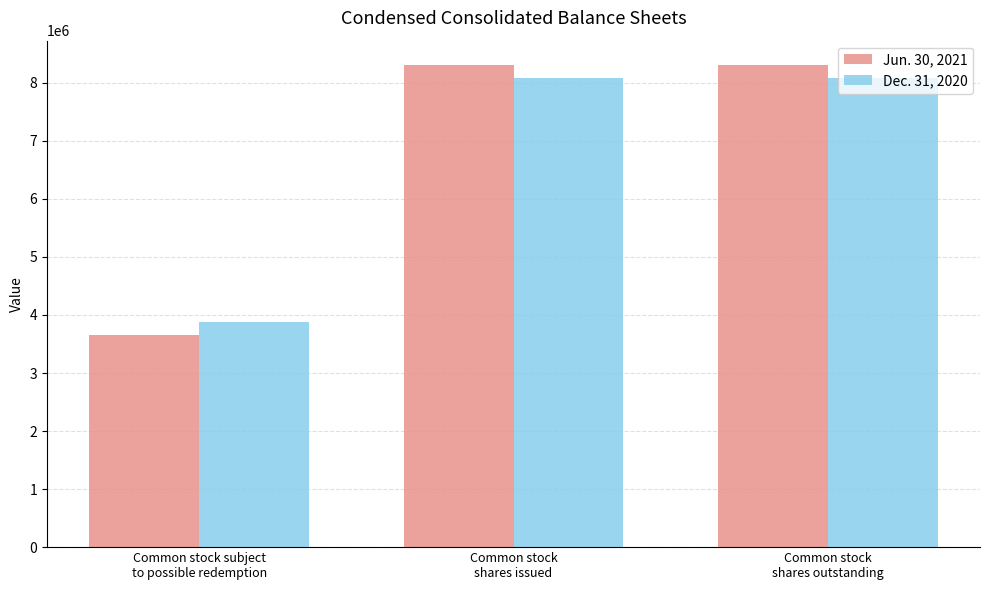

What is the spread (max minus min) of values at Common stock
shares outstanding?

223866